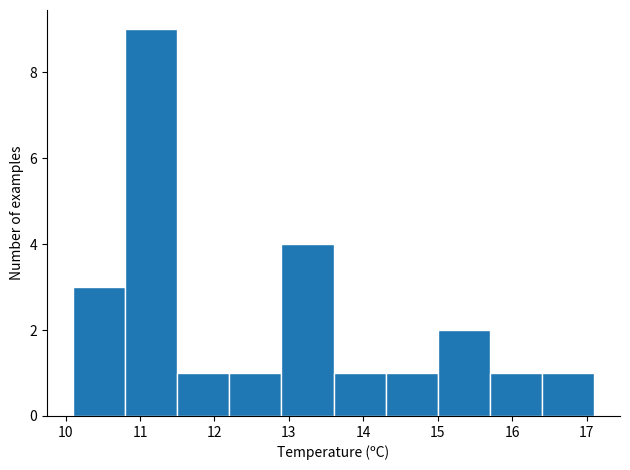

What is the height of the bar covering 16.4 to 17.1 on the x-axis? The values are not printed on the chart, so give them approximately, as read against the axis.

1